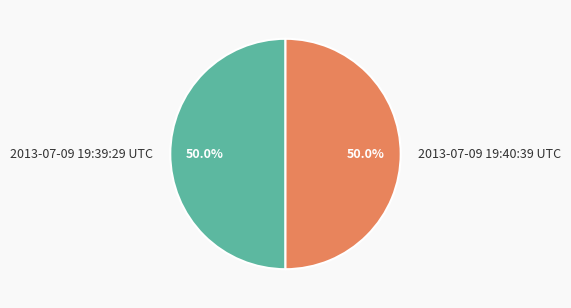

Is the sum of 2013-07-09 19:40:39 UTC and 2013-07-09 19:39:29 UTC greater than half?

Yes